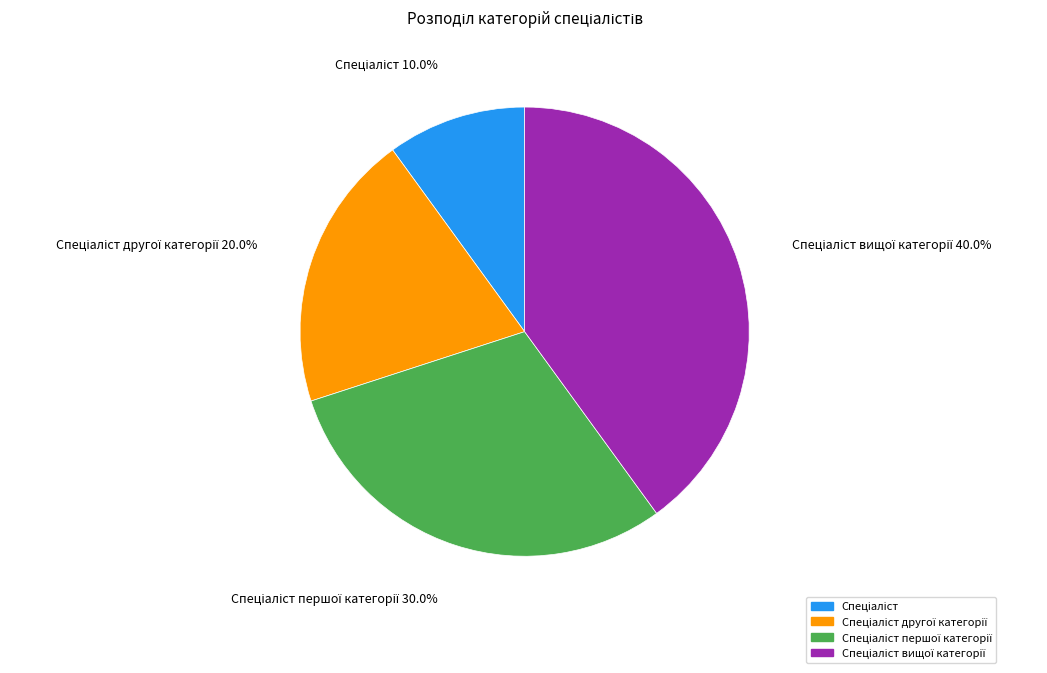

Is there a majority slice in this chart?

No